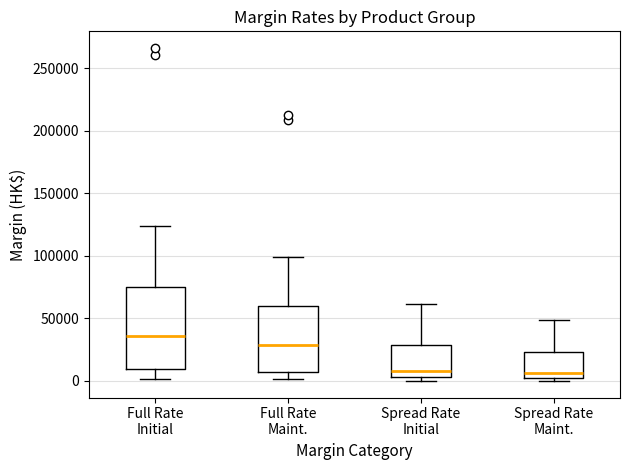

Which box's median line is the highest?

Full Rate Initial